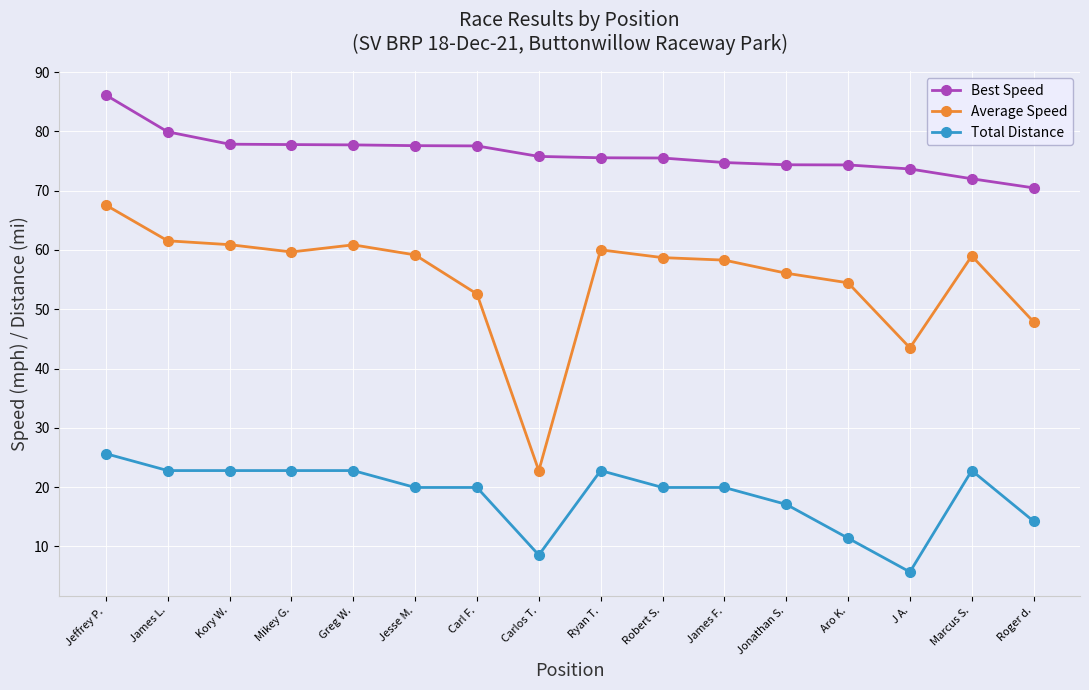

True or false: Total Distance and Best Speed cross at least once.

False